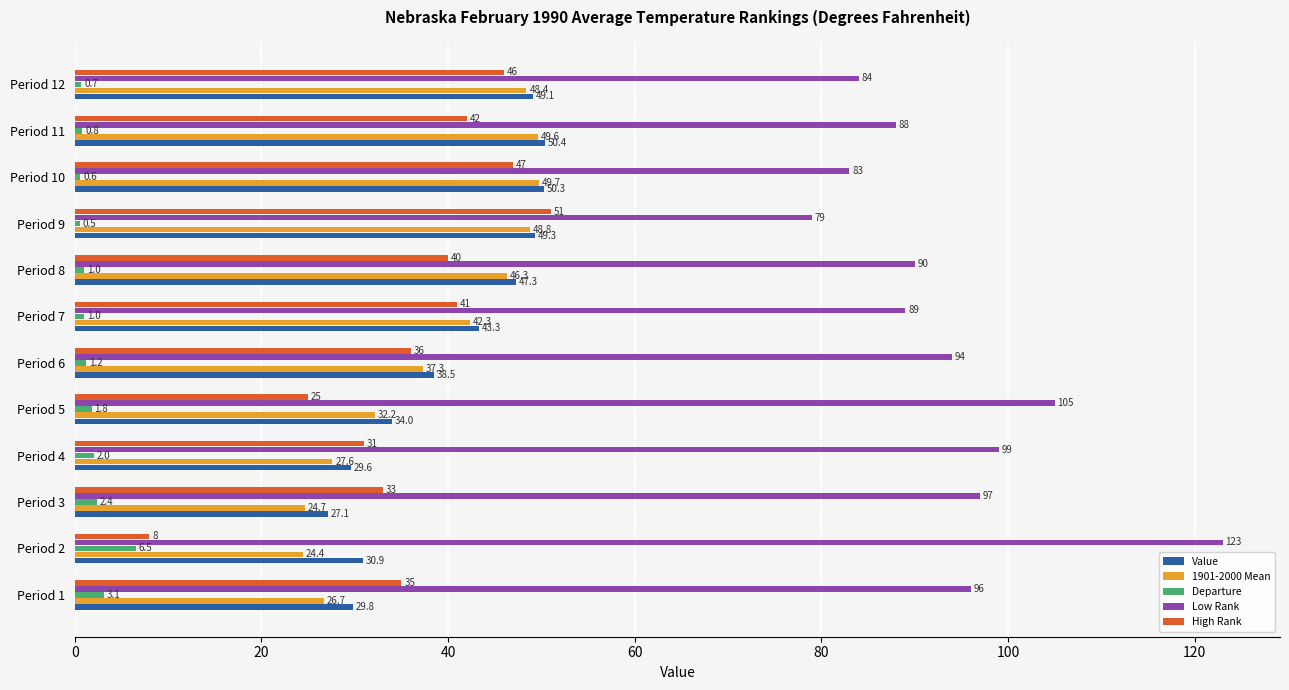

Rank the categories by Low Rank value from lowest to highest.

Period 9, Period 10, Period 12, Period 11, Period 7, Period 8, Period 6, Period 1, Period 3, Period 4, Period 5, Period 2